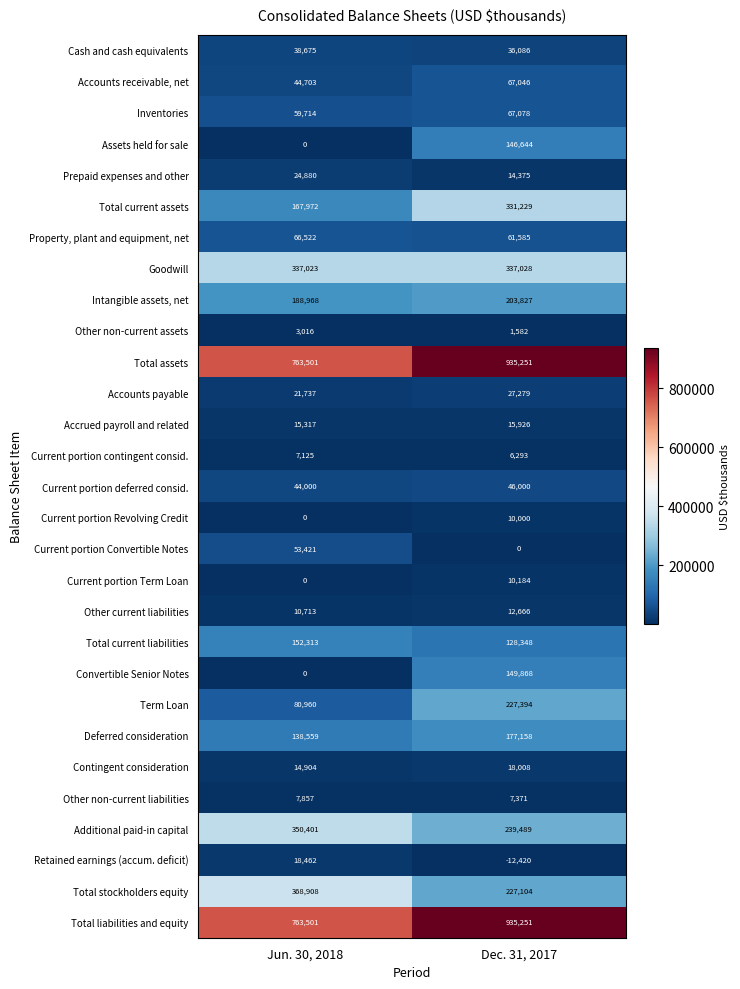

What is the total value across all series at Dec. 31, 2017?

4427650